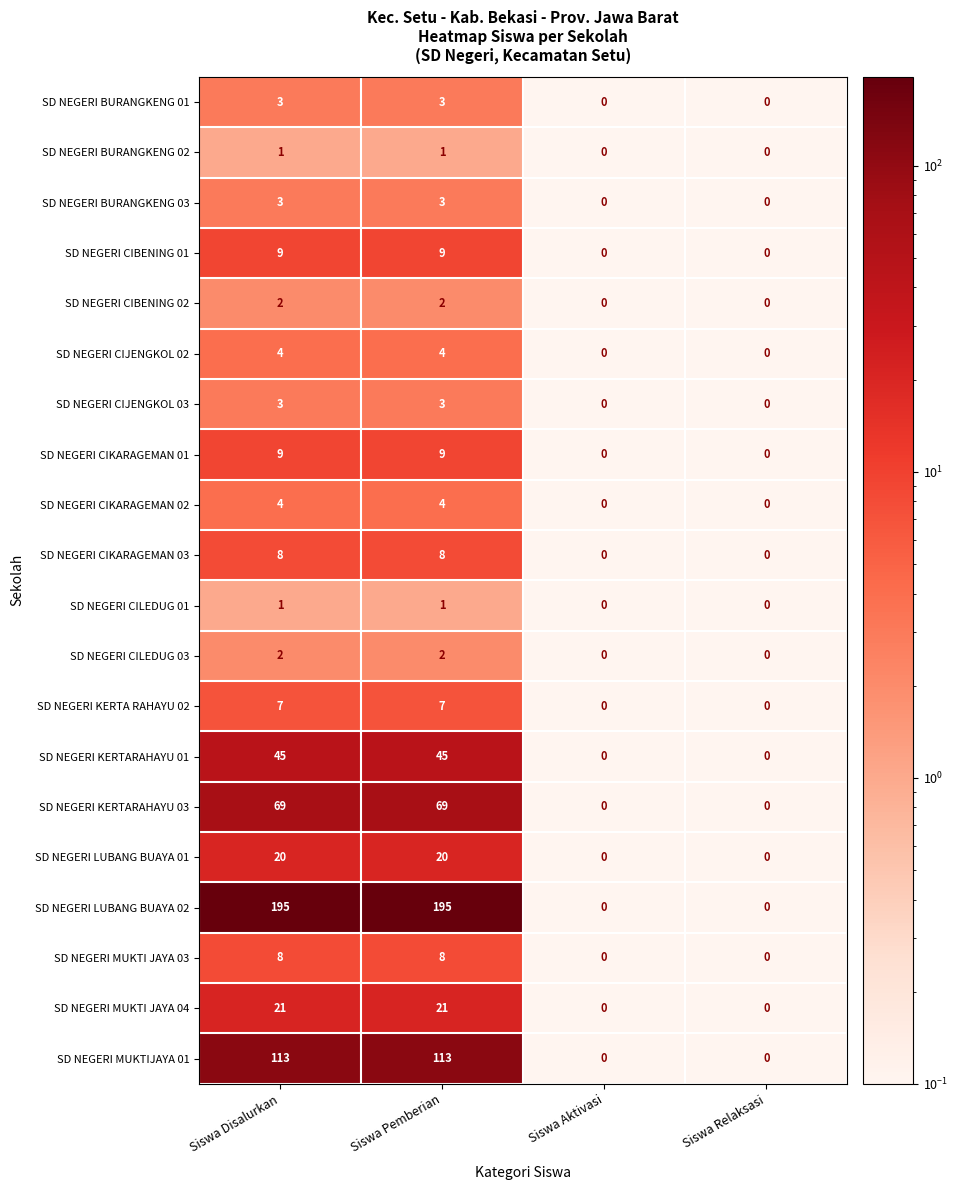

What is the maximum value shown in the chart?

195